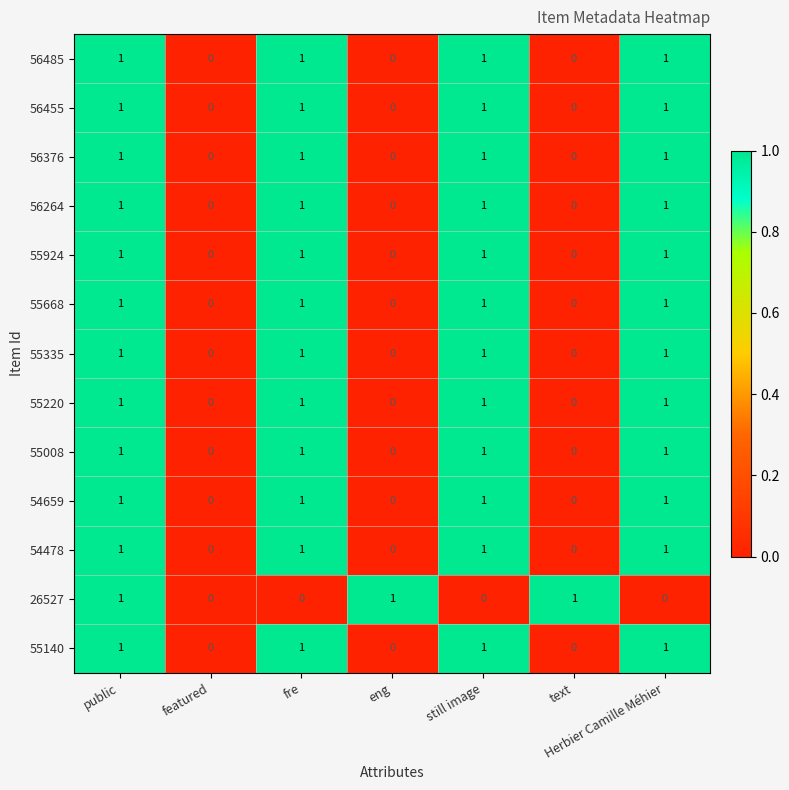

What is the sum of all 55008 values?

4